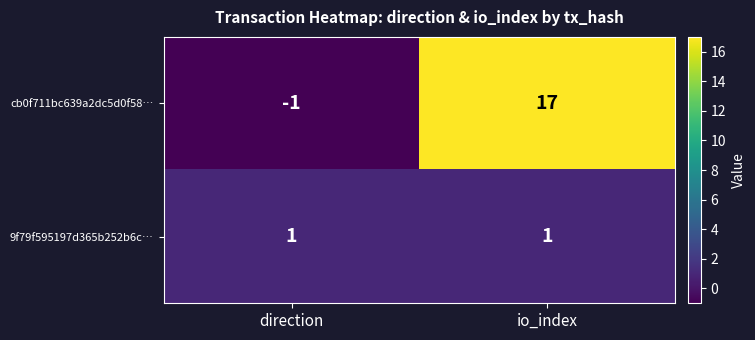

Rank the series by their average value, from highest to lowest.

cb0f711bc639a2dc5d0f58…, 9f79f595197d365b252b6c…